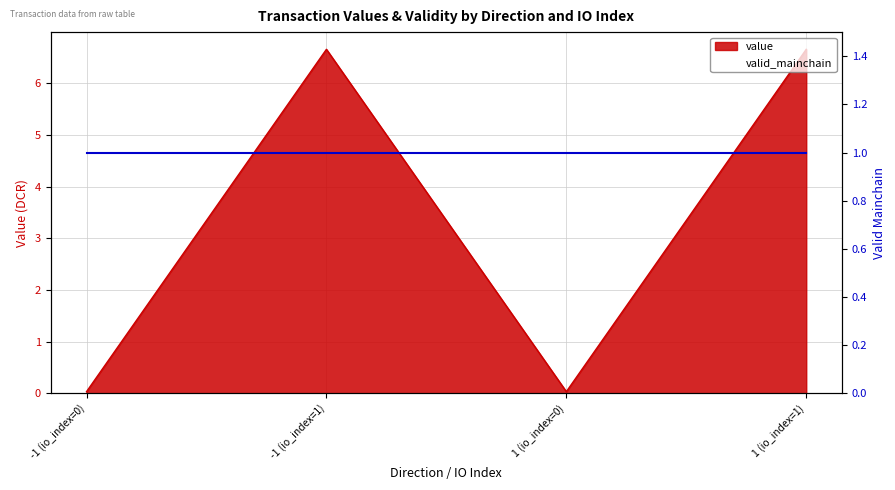

Rank the categories by value from lowest to highest.

-1 (io_index=0), 1 (io_index=0), -1 (io_index=1), 1 (io_index=1)